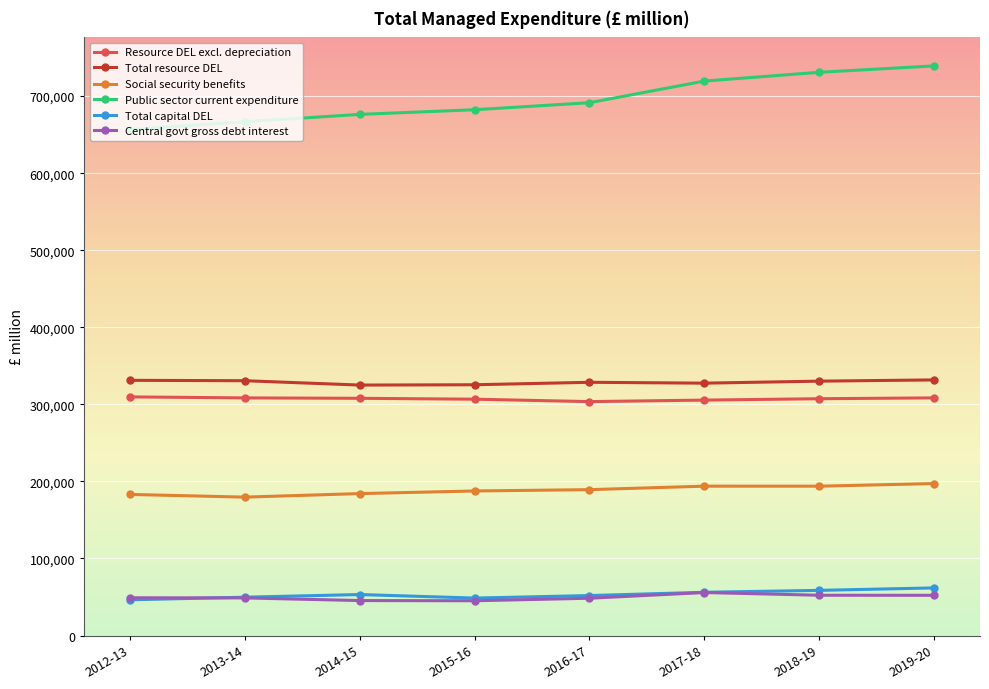

True or false: Central govt gross debt interest and Social security benefits intersect in this chart.

False